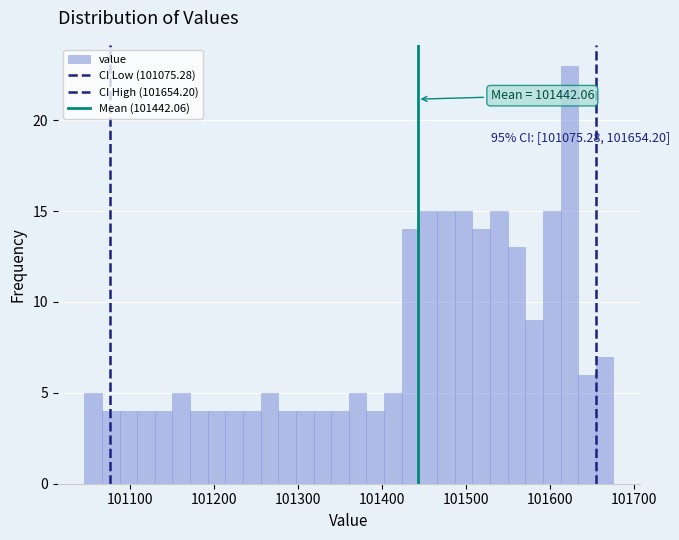

Around what value on the x-axis is the tallest bar? Give the approximate position of its centre, as read against the axis.

101620